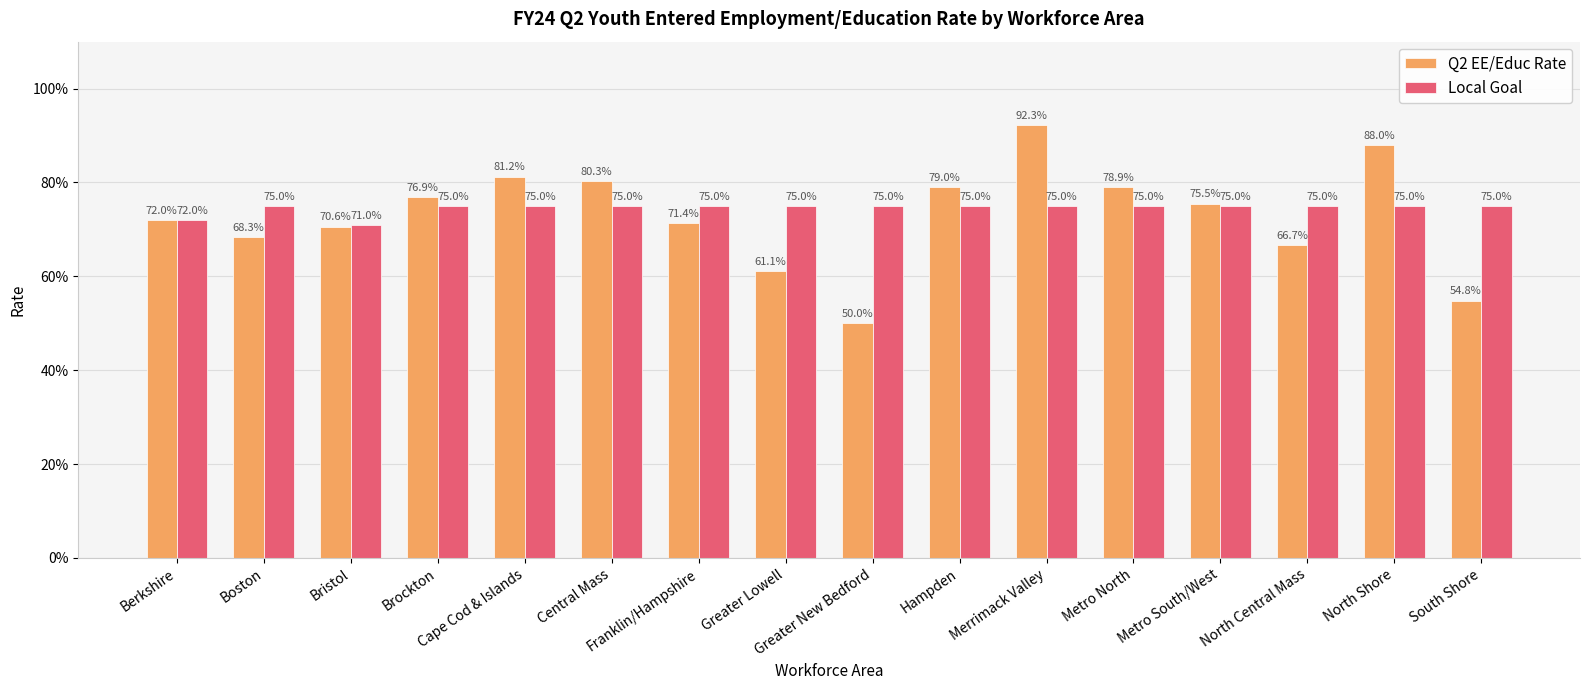

What are all the series names shown in the legend?

Q2 EE/Educ Rate, Local Goal